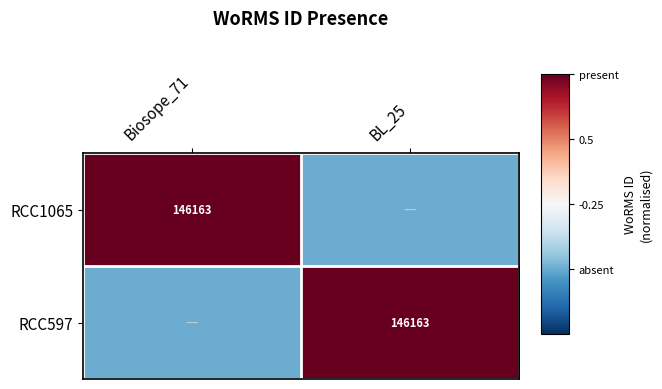

The value of RCC1065 at Biosope_71 is 246668.5. True or false?

False